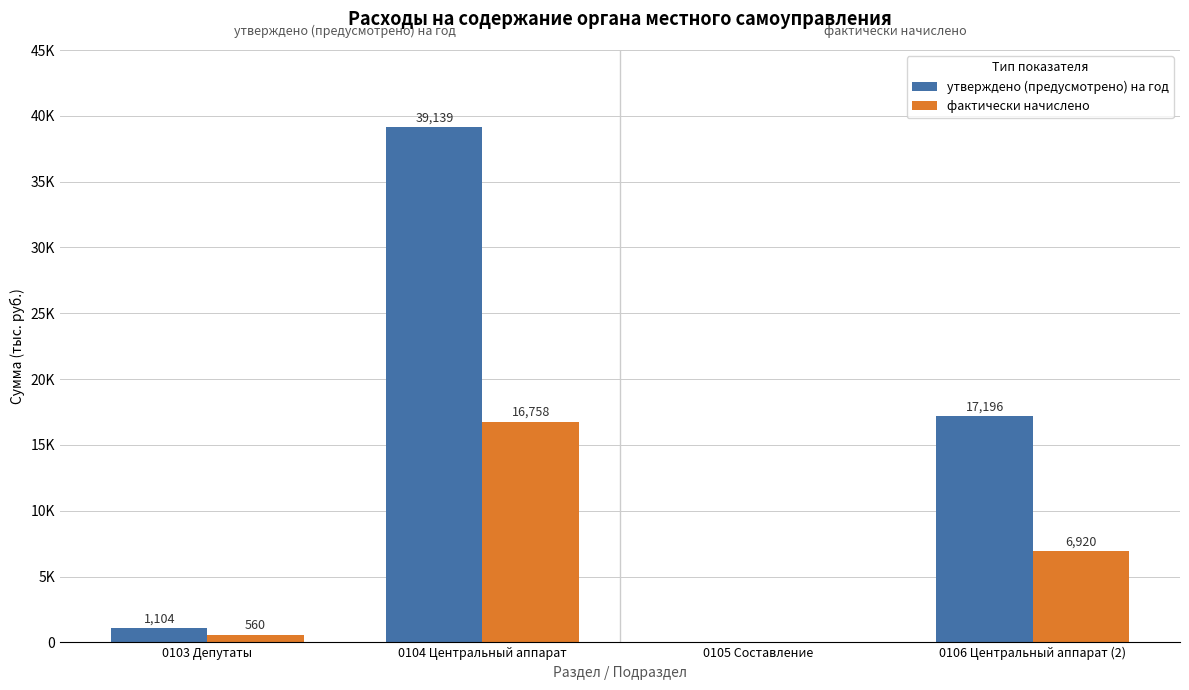

Is the value of фактически начислено at 0105 Составление greater than the value of утверждено (предусмотрено) на год at 0104 Центральный аппарат?

No